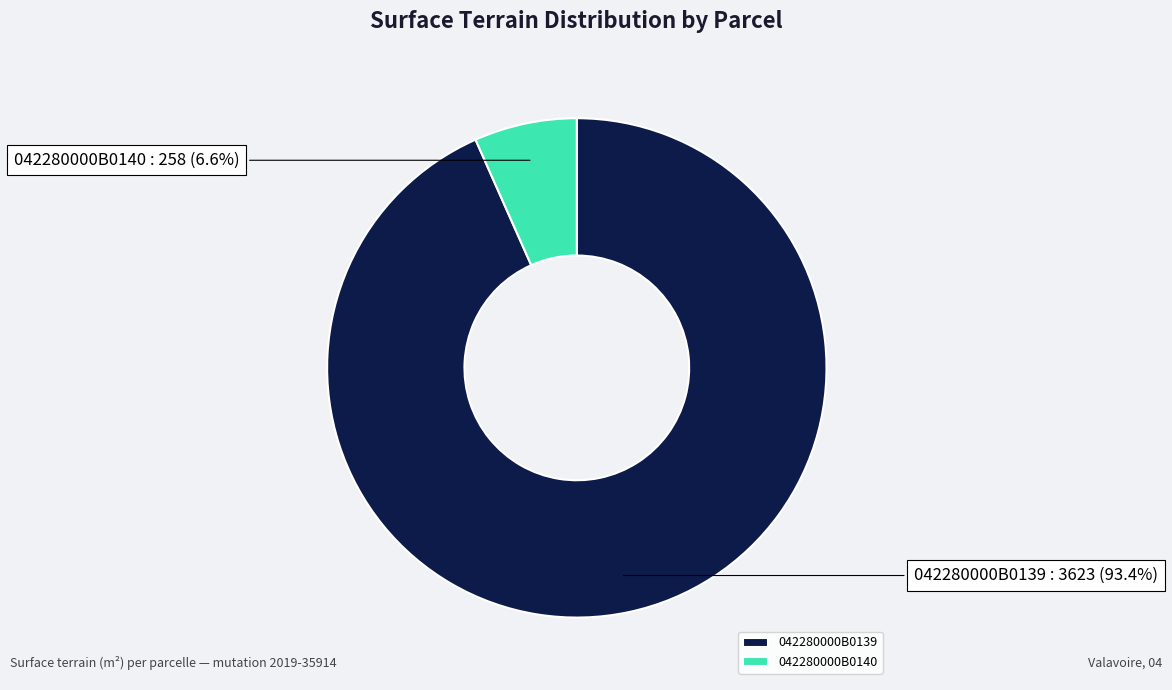

Between 042280000B0139 and 042280000B0140, which is larger?

042280000B0139